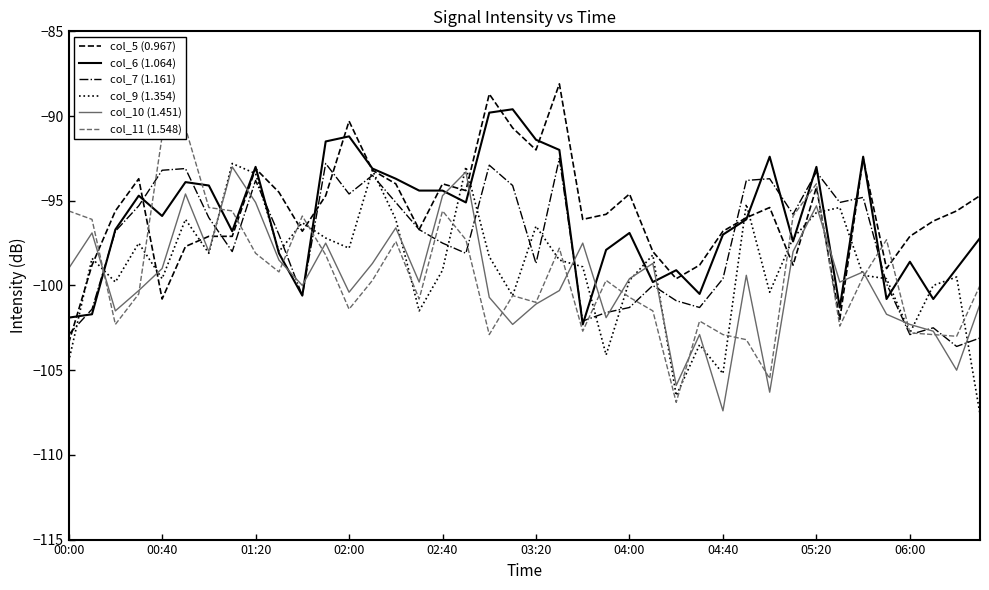

What is the label of the 11th point from the right?

29